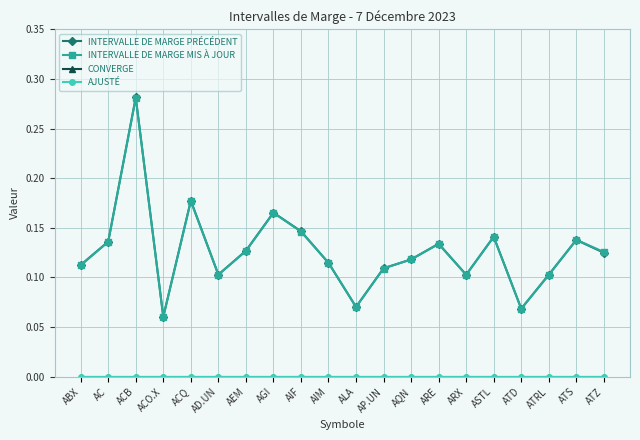

True or false: CONVERGE has more than 1 points higher than both neighbors.

False